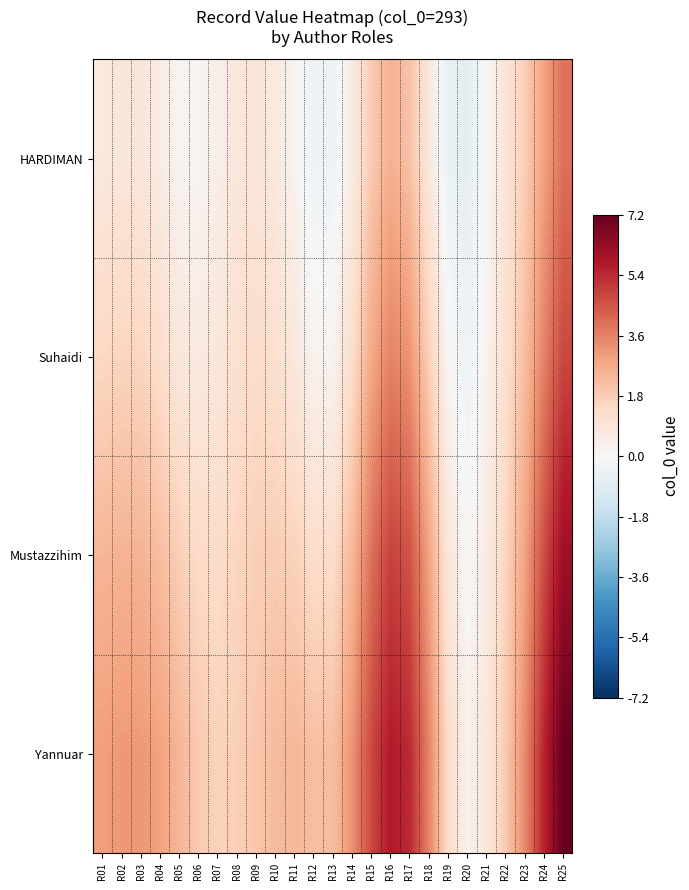

What is the difference between the highest and lowest values at R18?

2.8